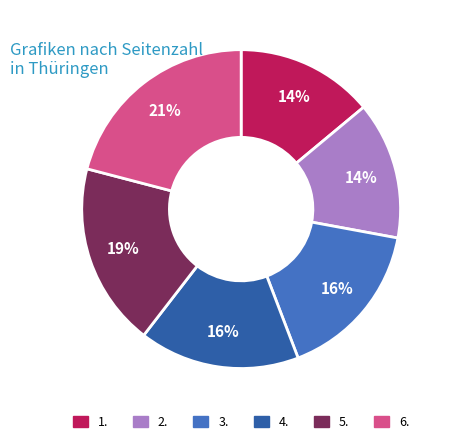

How many segments does this pie chart have?

6